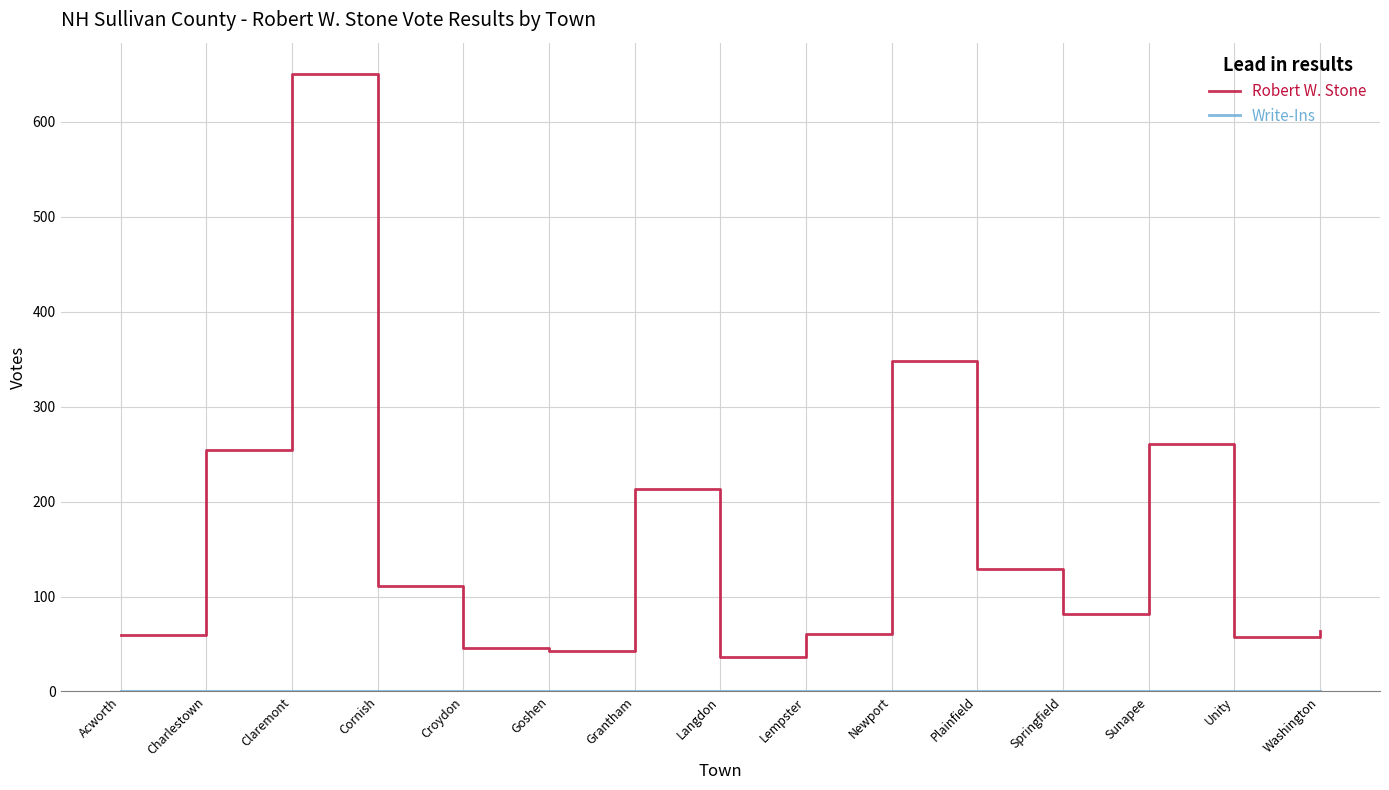

Which series has the largest total across all categories?

Robert W. Stone